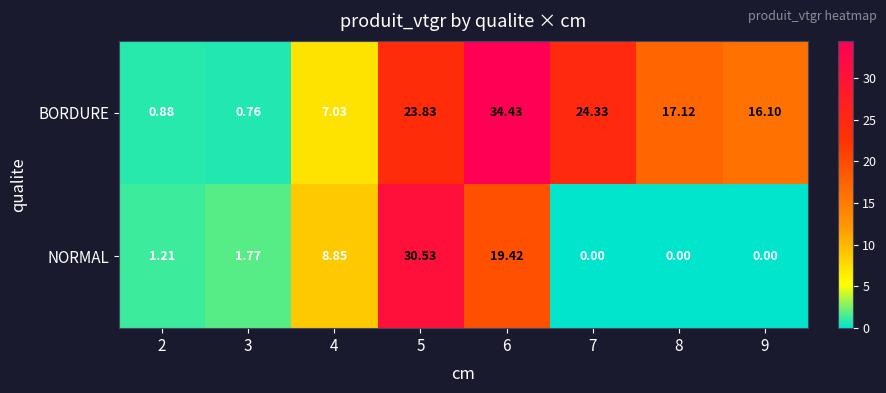

Rank the series by their average value, from lowest to highest.

NORMAL, BORDURE